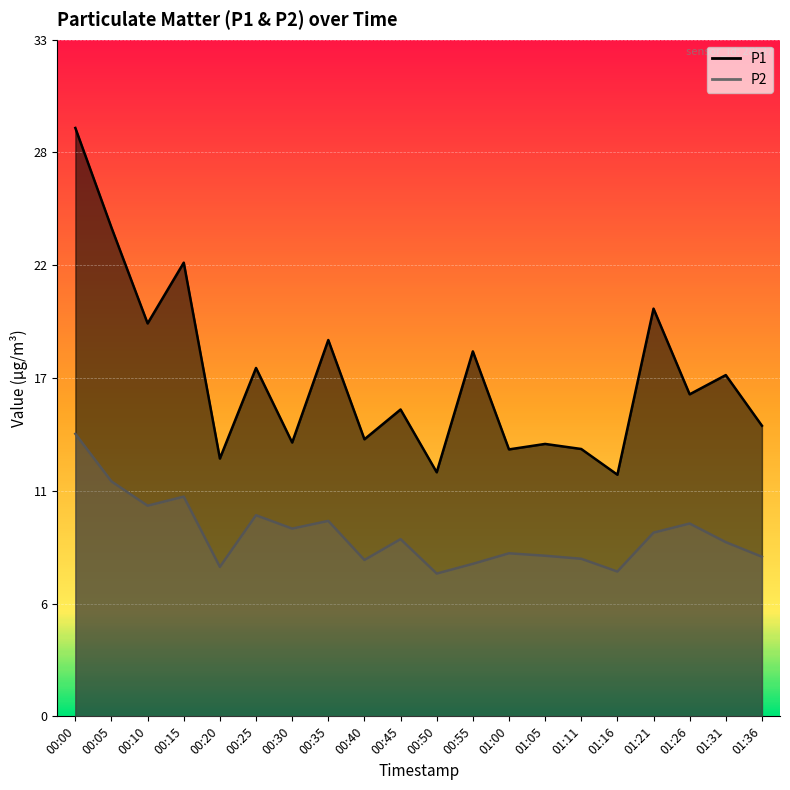

What is the value of the P1 point at the 5th from the left?

12.7